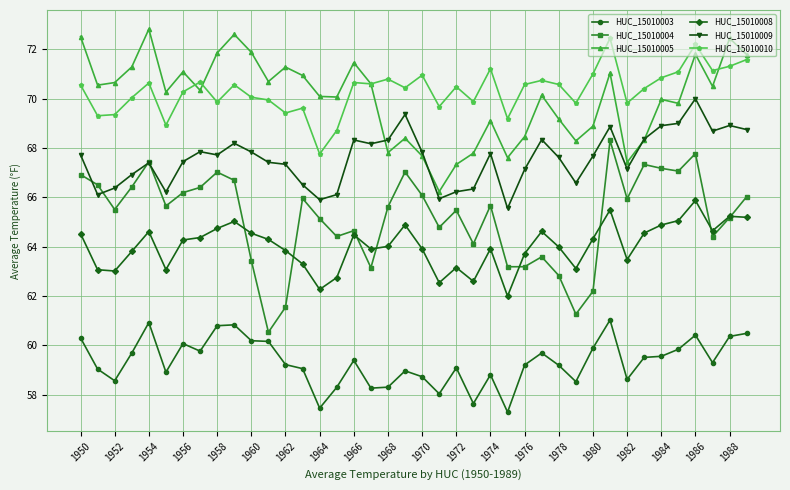

What is the highest value of the HUC_15010010 series?

72.4